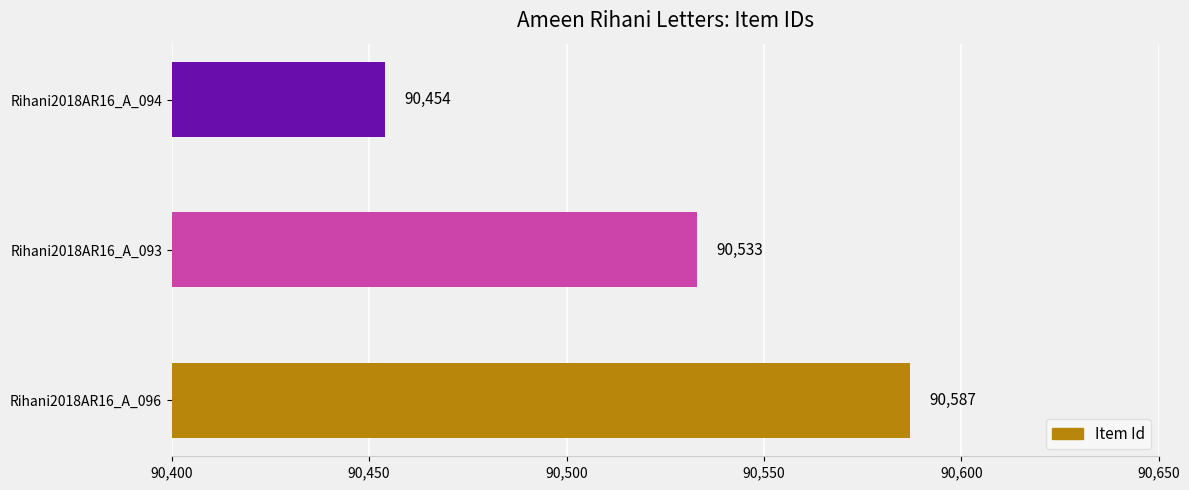

List the labels in order of value, largest first.

Rihani2018AR16_A_096, Rihani2018AR16_A_093, Rihani2018AR16_A_094